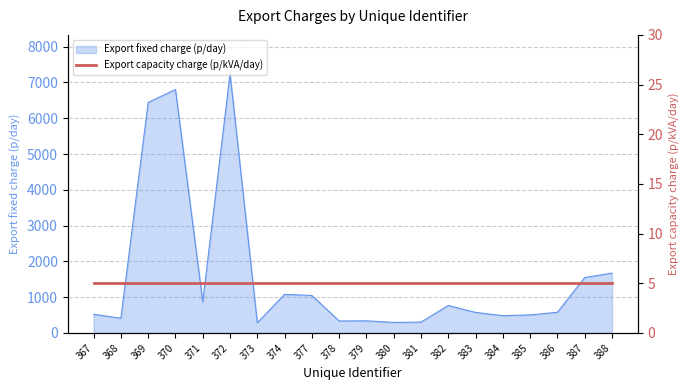

How many lines are shown in the chart?

1